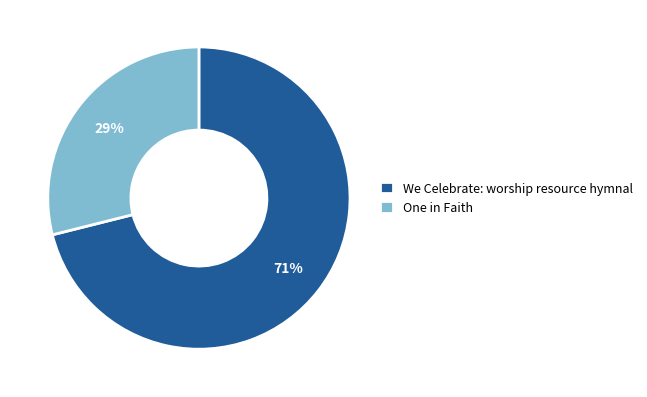

Do One in Faith and We Celebrate: worship resource hymnal together represent more than half of the pie?

Yes